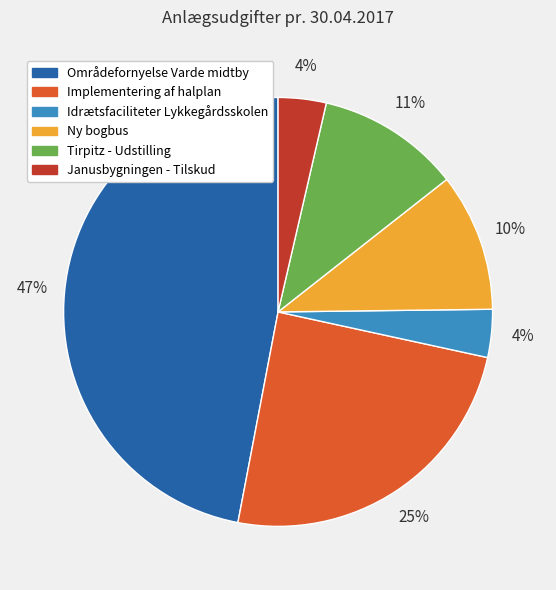

Does any single category account for the majority?

No